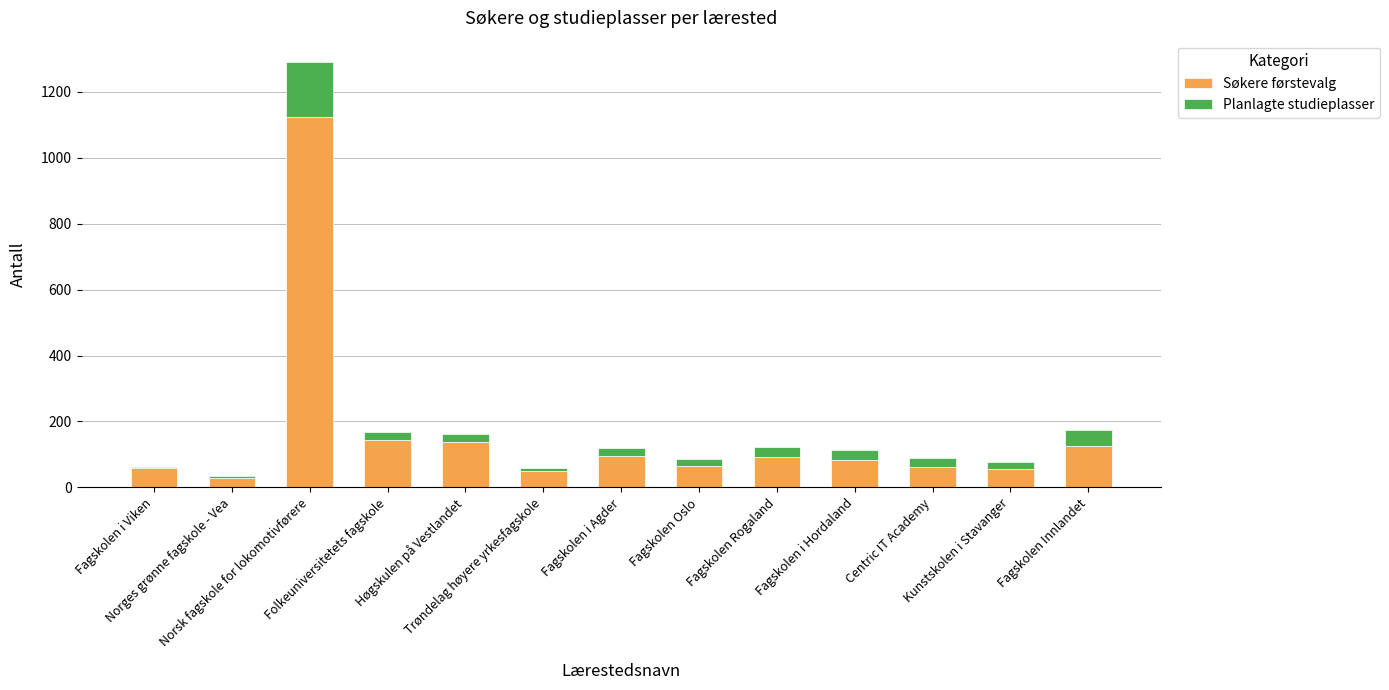

How many distinct data groups are displayed?

2